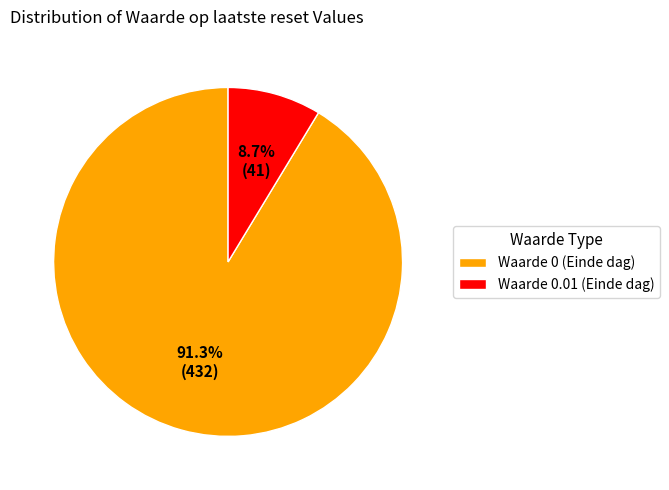

Rank the categories by value from lowest to highest.

Waarde 0.01 (Einde dag), Waarde 0 (Einde dag)